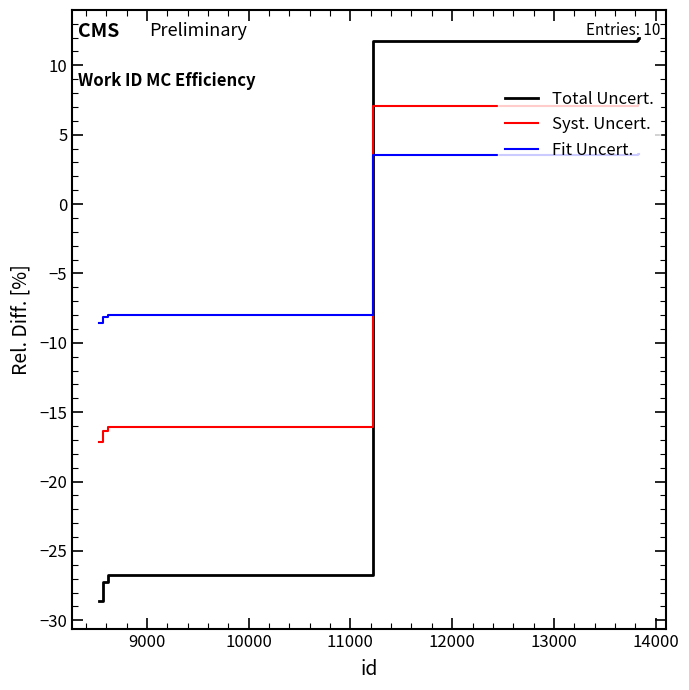

How many intersections are there between Total Uncert. and Syst. Uncert.?

1